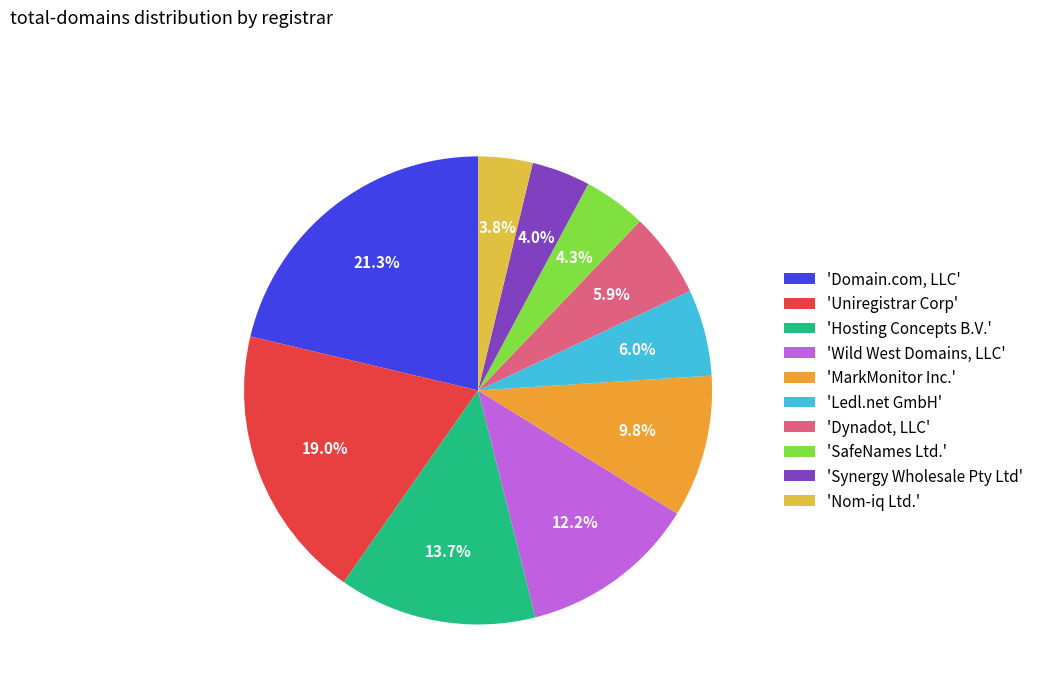

Is there a majority slice in this chart?

No